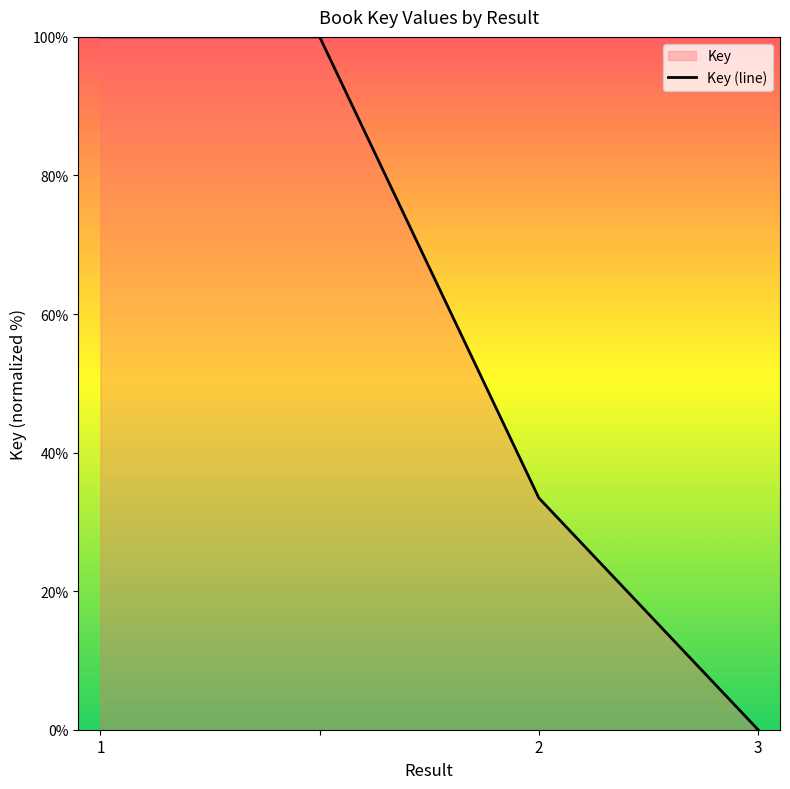

The value at 1 is 165.9. True or false?

False